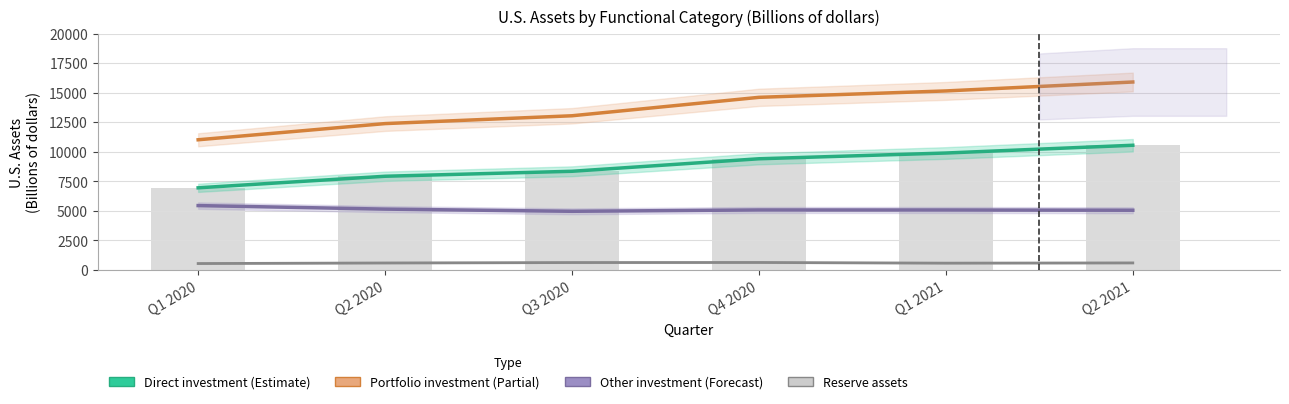

What is the value of the Portfolio investment bar at the 6th from the left?

15902.6